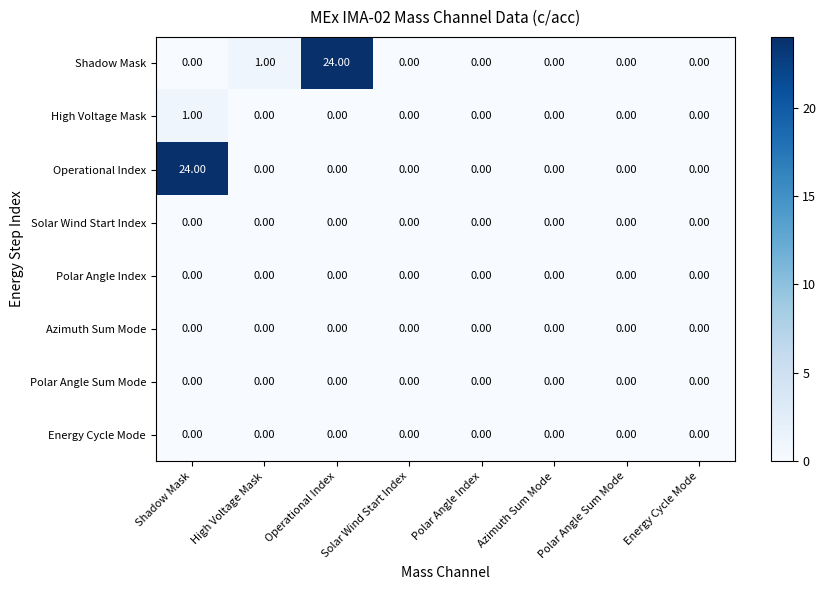

What is the greatest value displayed?

24